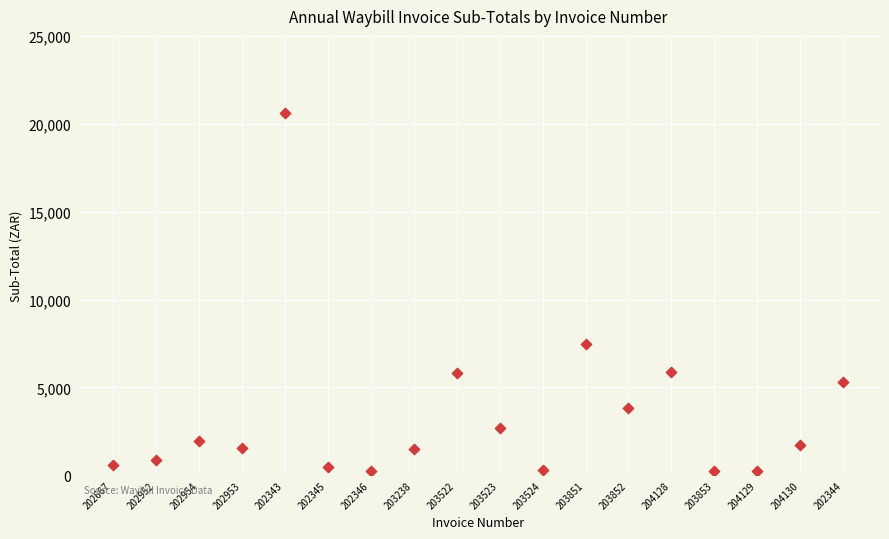

What Y value in the scatter plot is closest to 10419?

7460.9